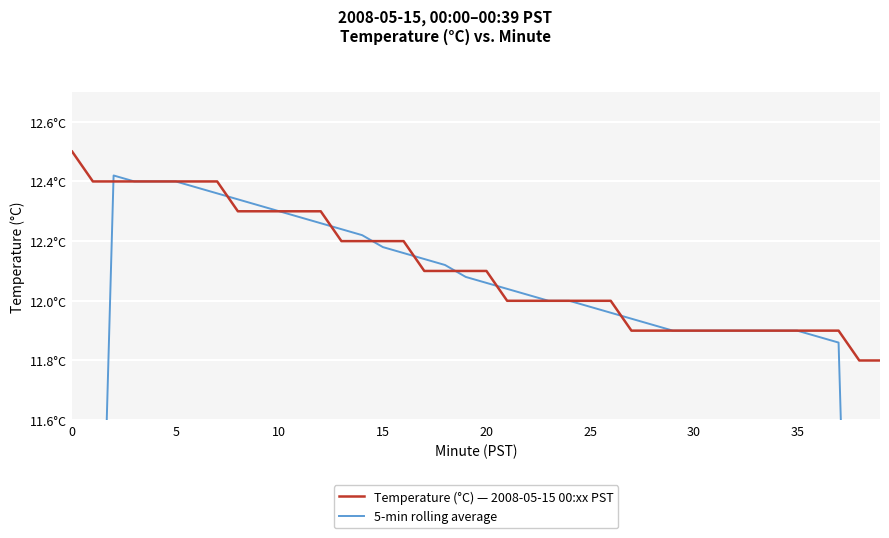

Between 30 and 27, which is larger?

30